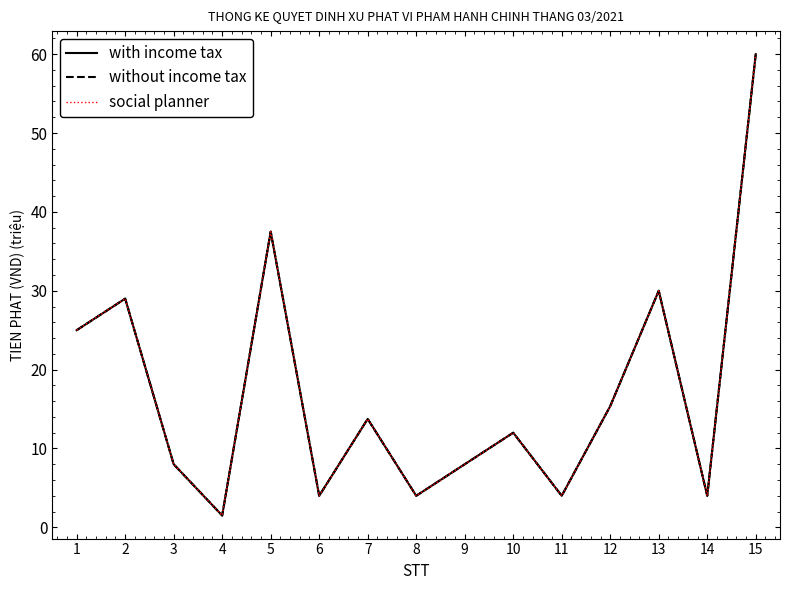

Rank the series at 4 from highest to lowest value.

with income tax, without income tax, social planner